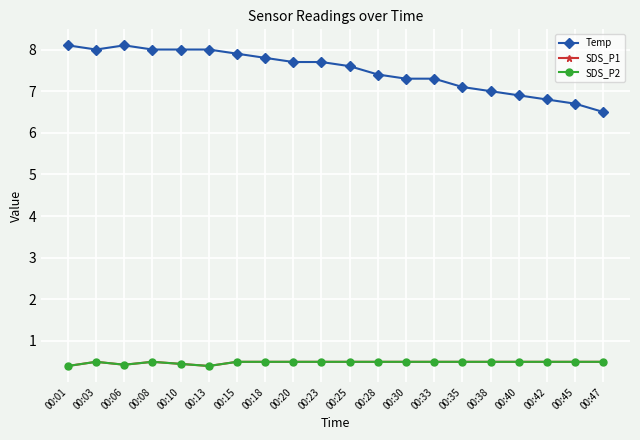

At which category does SDS_P2 reach its first local peak?

00:03